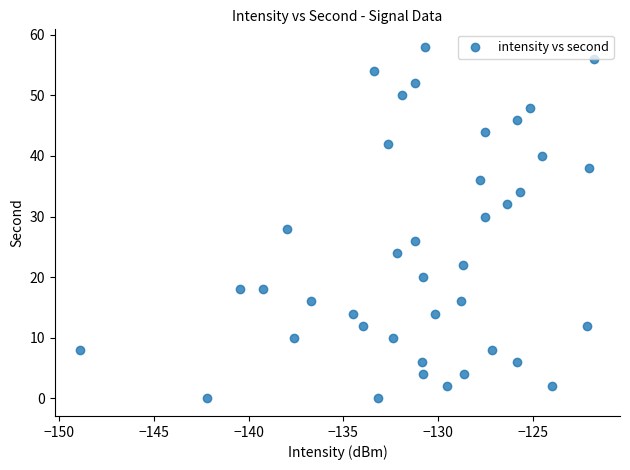

What is the range of Y values (max minus min)?

58